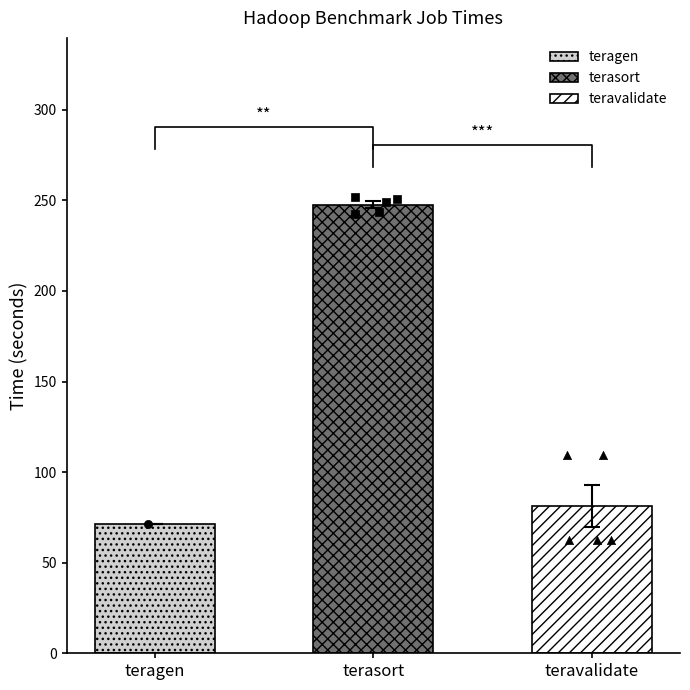

Which series has the widest spread of Y values?

teravalidate